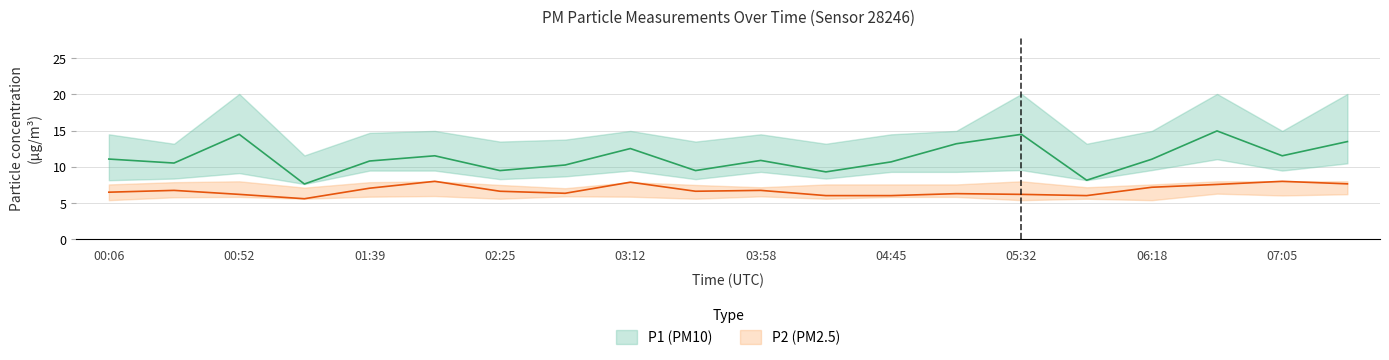

Reading left to right, list all the values displayed in this chart.

P1: 00:06=11.1	00:29=10.5	00:52=14.5	01:15=7.6	01:39=10.8	02:02=11.5	02:25=9.5	02:48=10.2	03:12=12.5	03:35=9.5	03:58=10.9	04:22=9.3	04:45=10.7	05:08=13.2	05:32=14.5	05:55=8.2	06:18=11.1	06:42=14.9	07:05=11.5	07:28=13.5
P2: 00:06=6.5	00:29=6.8	00:52=6.2	01:15=5.6	01:39=7.0	02:02=8.0	02:25=6.6	02:48=6.3	03:12=7.9	03:35=6.6	03:58=6.8	04:22=6.0	04:45=6.0	05:08=6.3	05:32=6.2	05:55=6.0	06:18=7.2	06:42=7.6	07:05=8.0	07:28=7.7